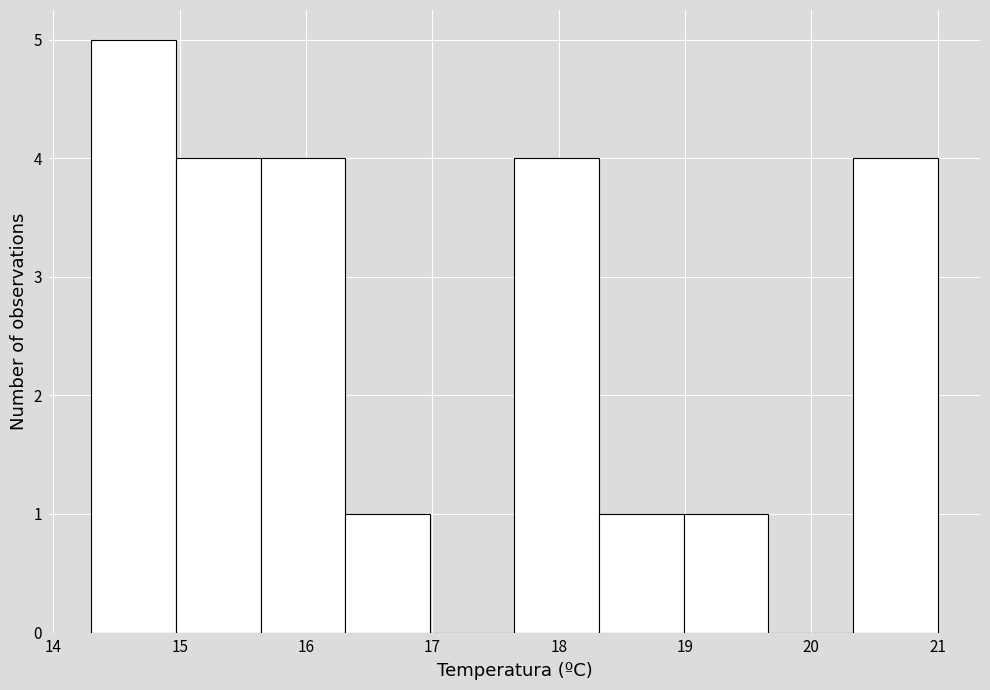

Which range on the x-axis has the tallest bar?

14.30 to 14.97